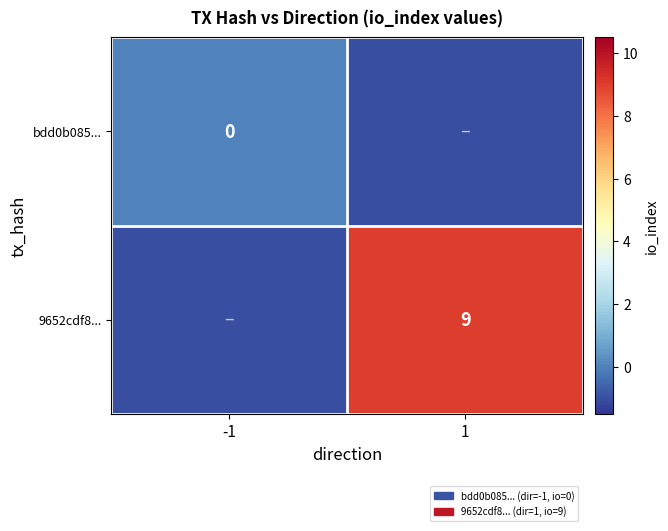

The value of 9652cdf8... at 1 is 9. True or false?

True